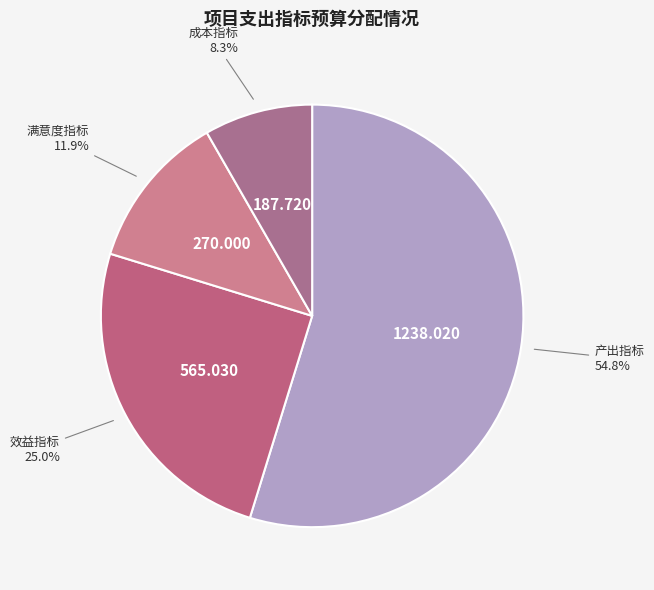

Do 满意度指标 and 效益指标 together represent more than half of the pie?

No